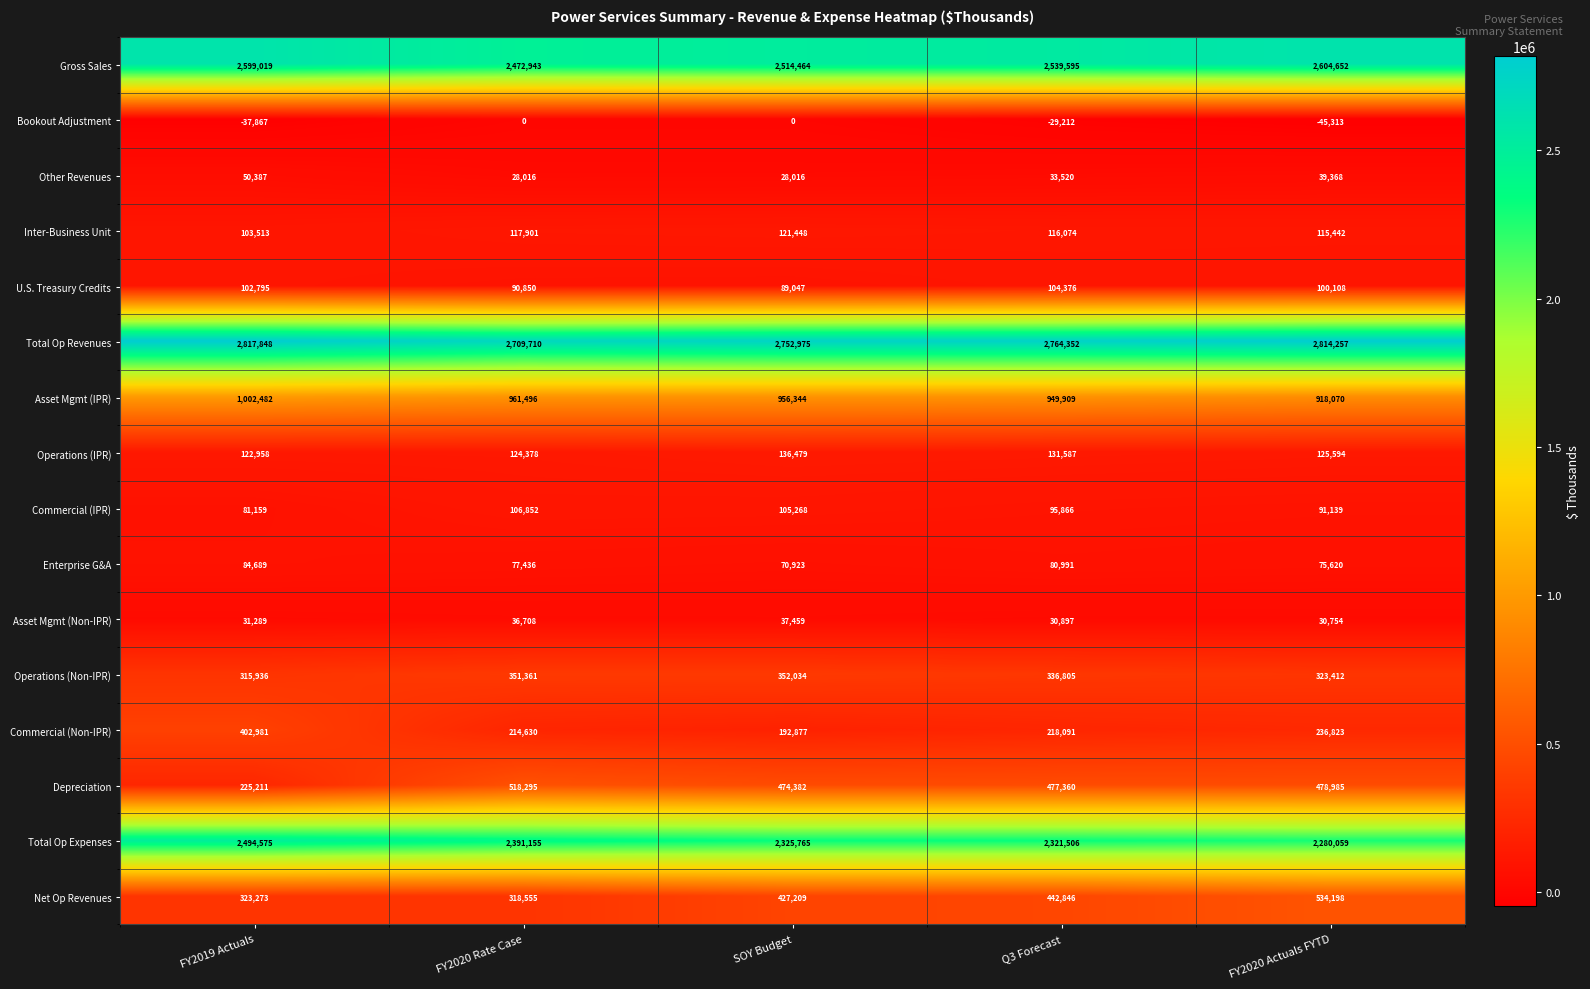

What is the difference between the highest and lowest values at Q3 Forecast?

2793564